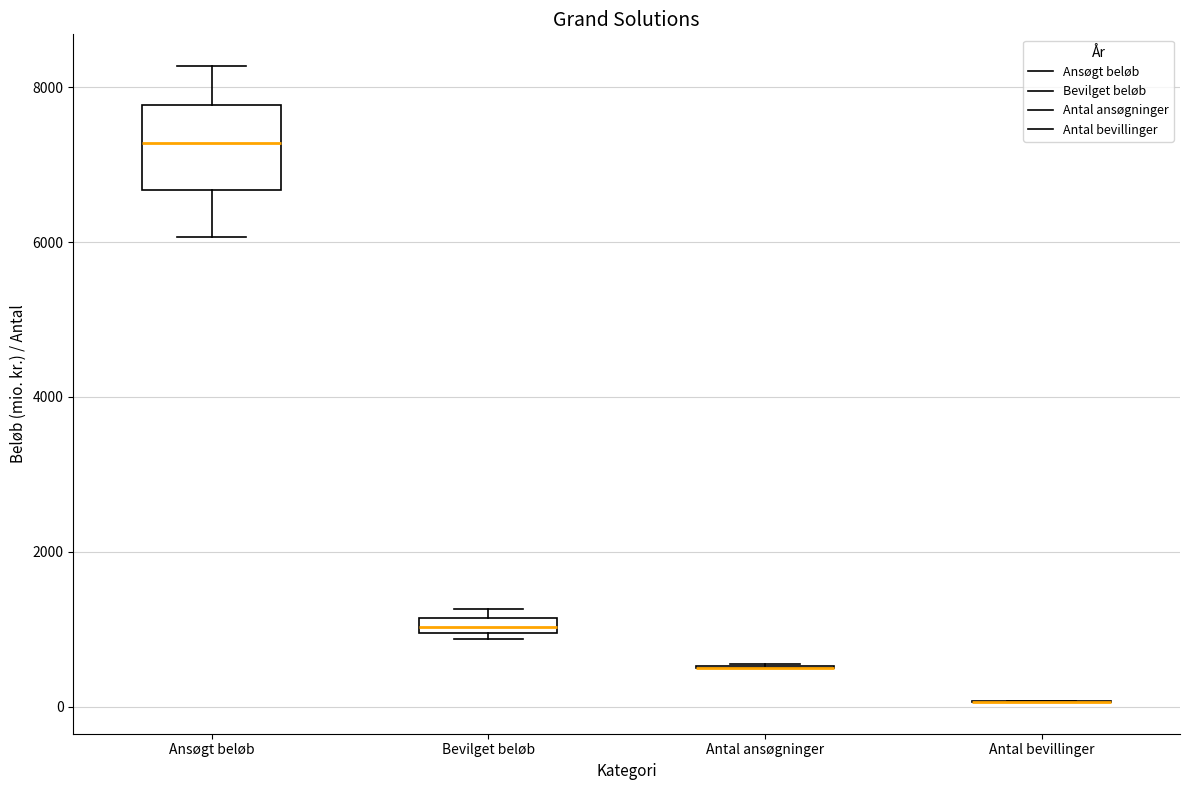

Where does the lower whisker of the box for Ansøgt beløb end on the y-axis? The values are not printed on the chart, so give them approximately, as read against the axis.

6000